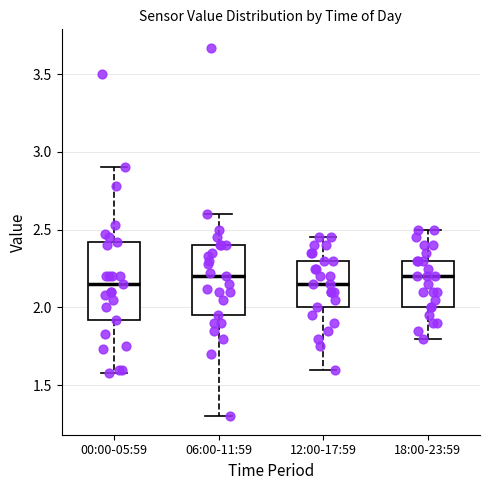

Comparing the boxes themselves (not the whiskers), which one is the tallest?

00:00-05:59